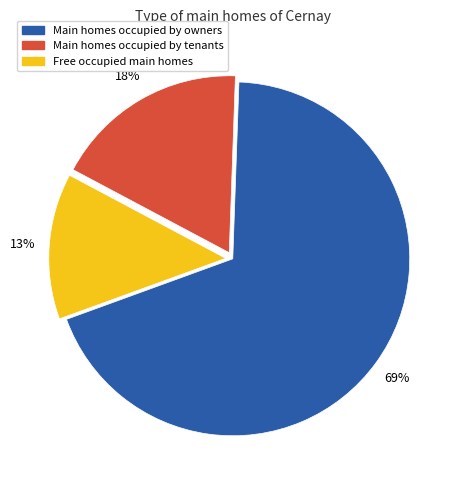

How many slices are in this pie chart?

3